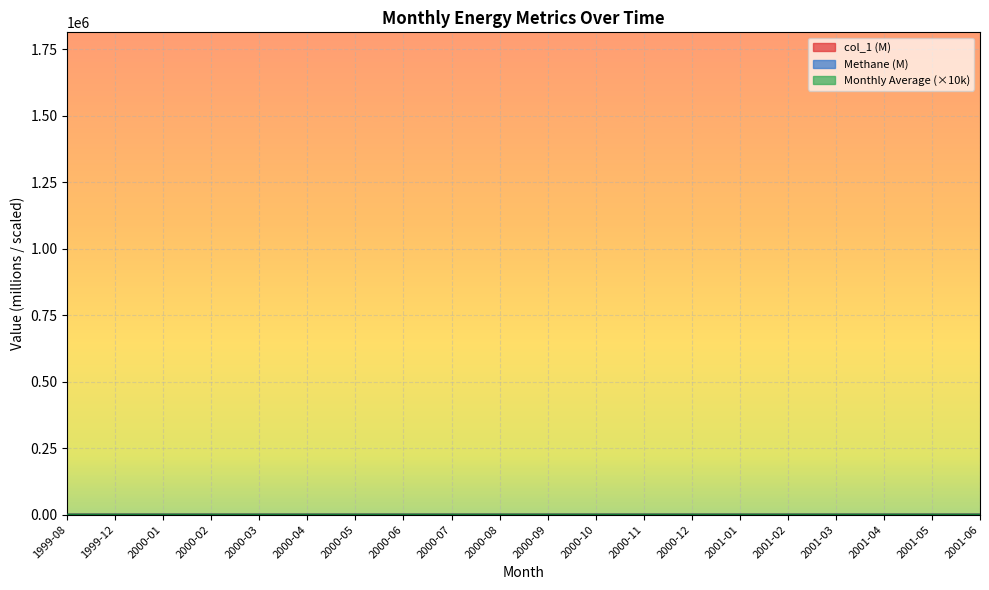

What is the average value of the Methane series?

1.1